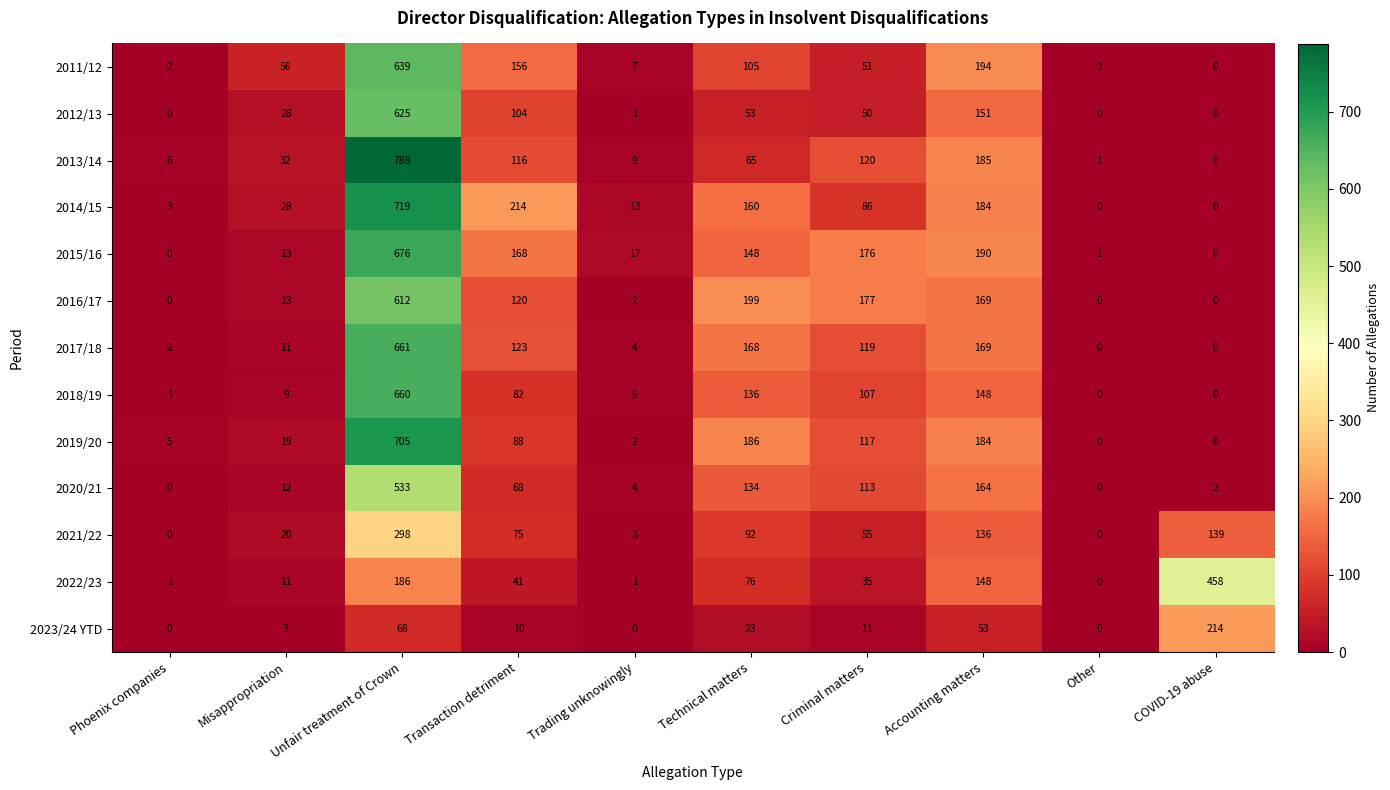

Where does the 2018/19 series first go above 82?

Unfair treatment of Crown